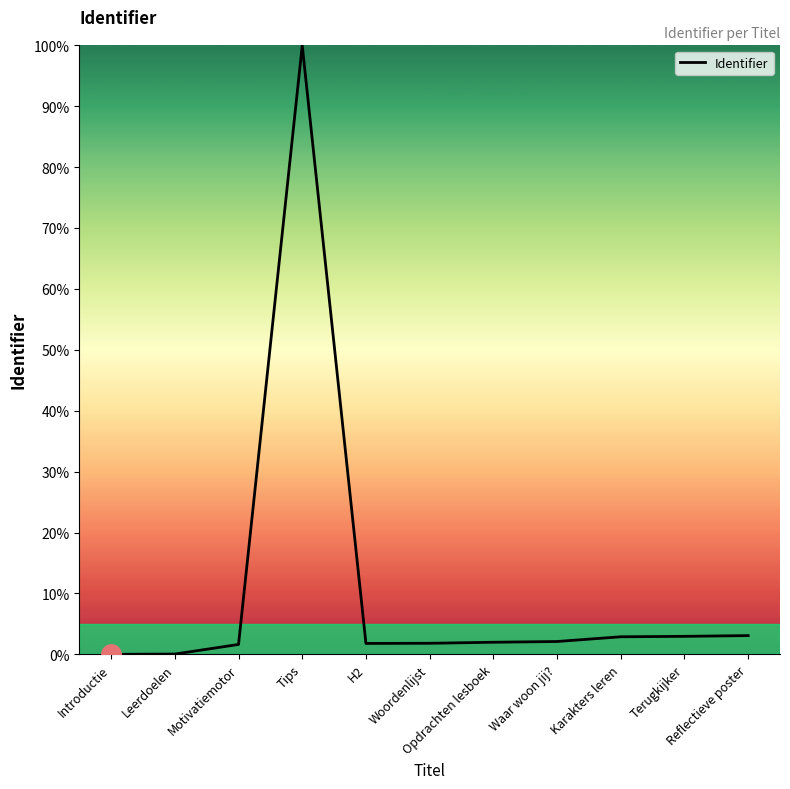

What is the difference between the values at Tips and Opdrachten lesboek?

98.0